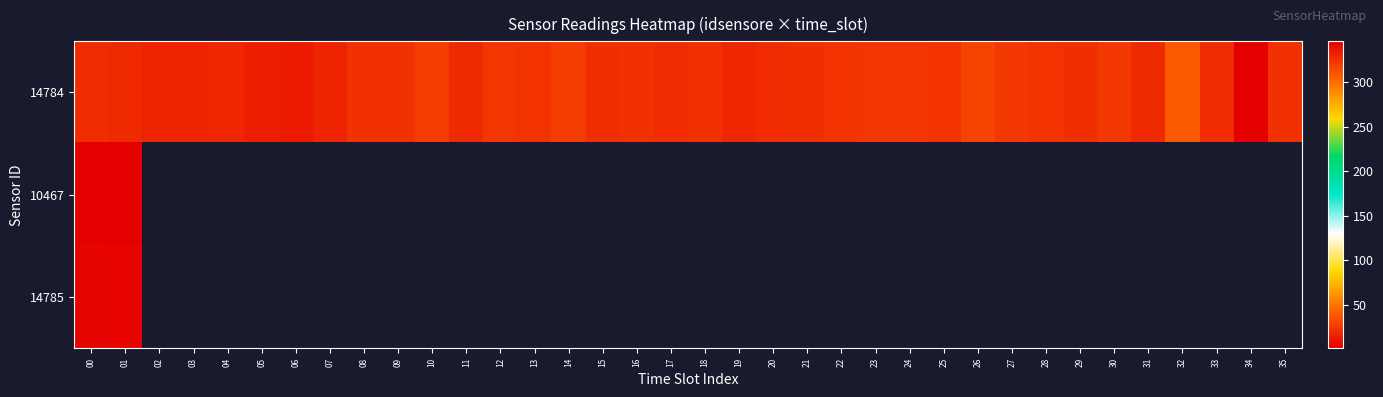

Is the value of 10467 at 05 greater than the value of 14784 at 12?

No